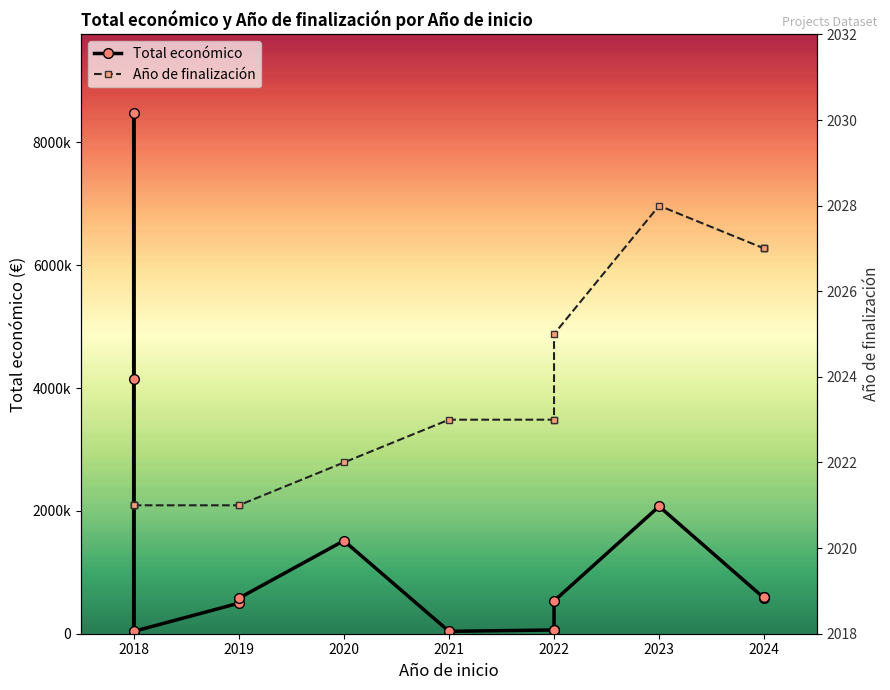

At which category does the chart reach its minimum across all series?

2018